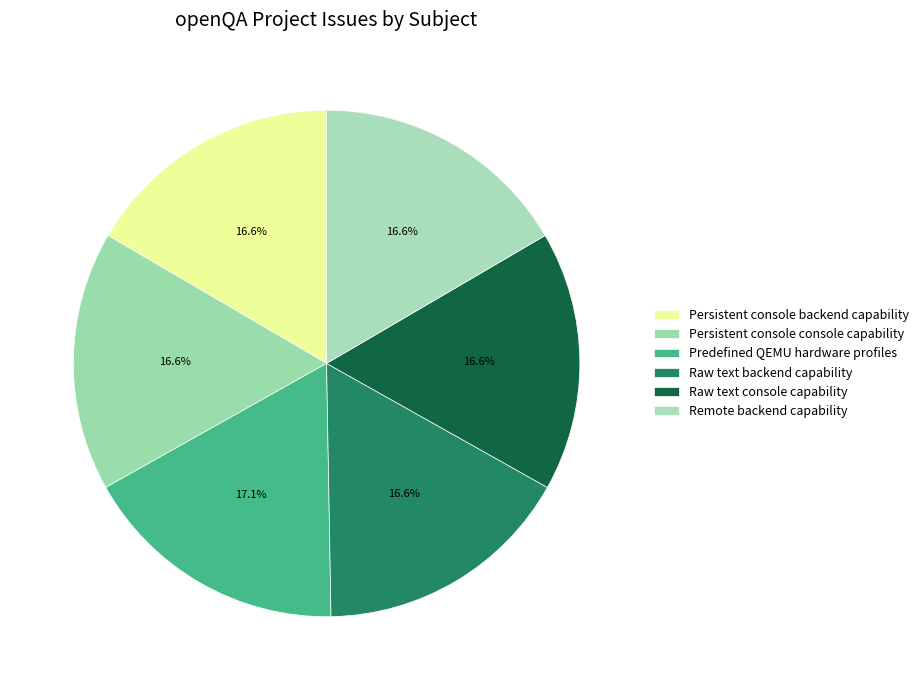

Count the number of slices in the pie.

6